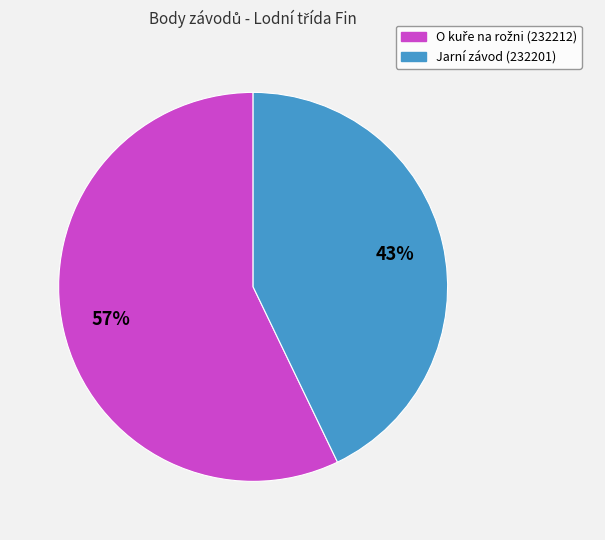

What percentage is the Jarní závod (232201) slice, to the nearest percent?

43%